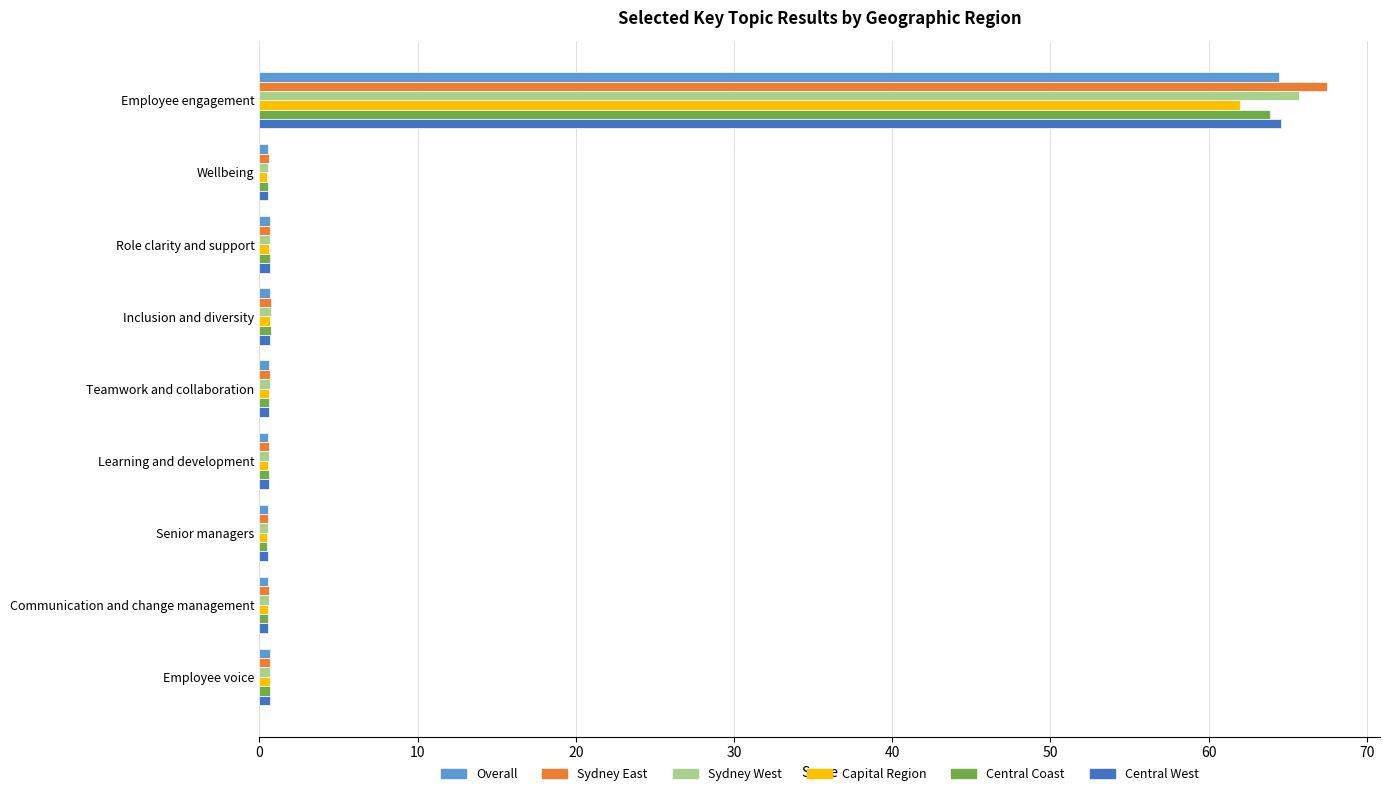

Is it true that Capital Region equals 21.8 at Employee engagement?

False